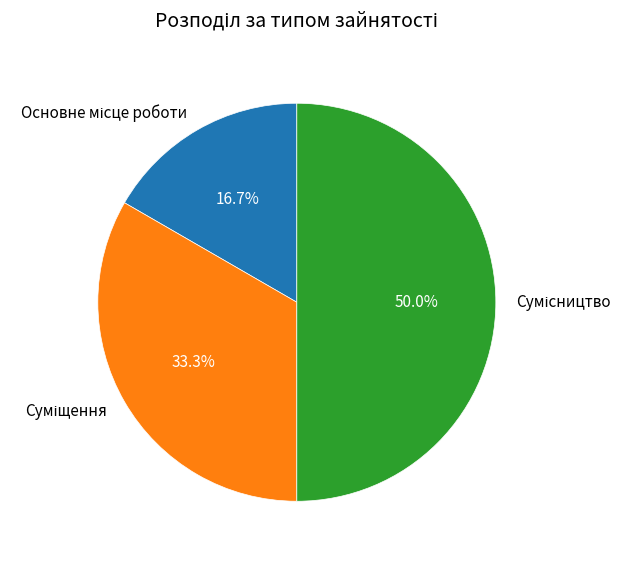

To the nearest percent, what is the difference between the largest and smallest slice percentages?

33%